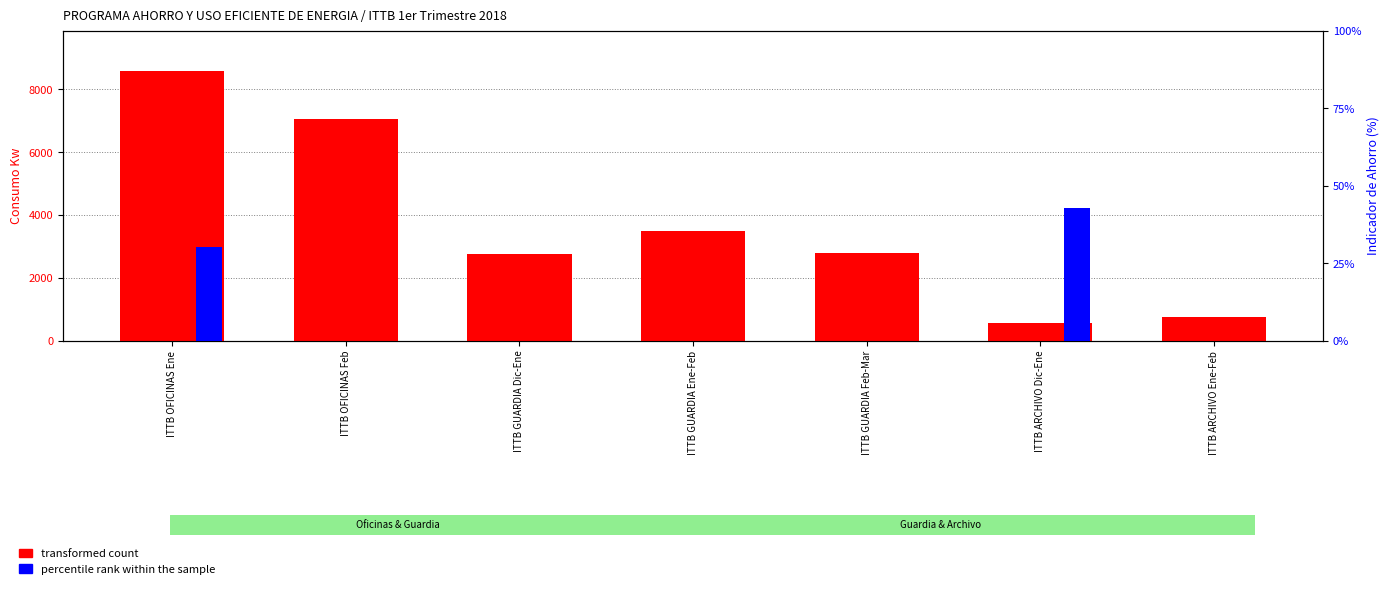

The value of percentile rank within the sample at ITTB GUARDIA Ene-Feb is -27.6. True or false?

False